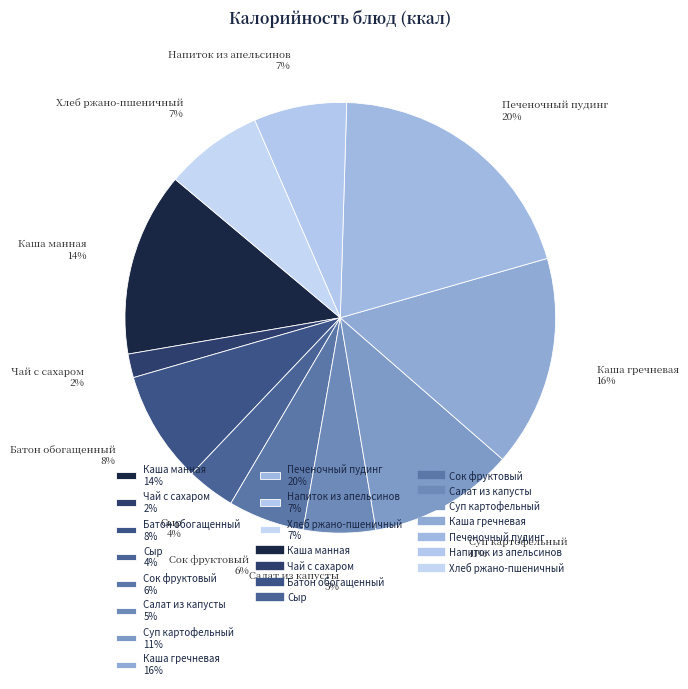

To the nearest percent, what is the average slice percentage?

9%